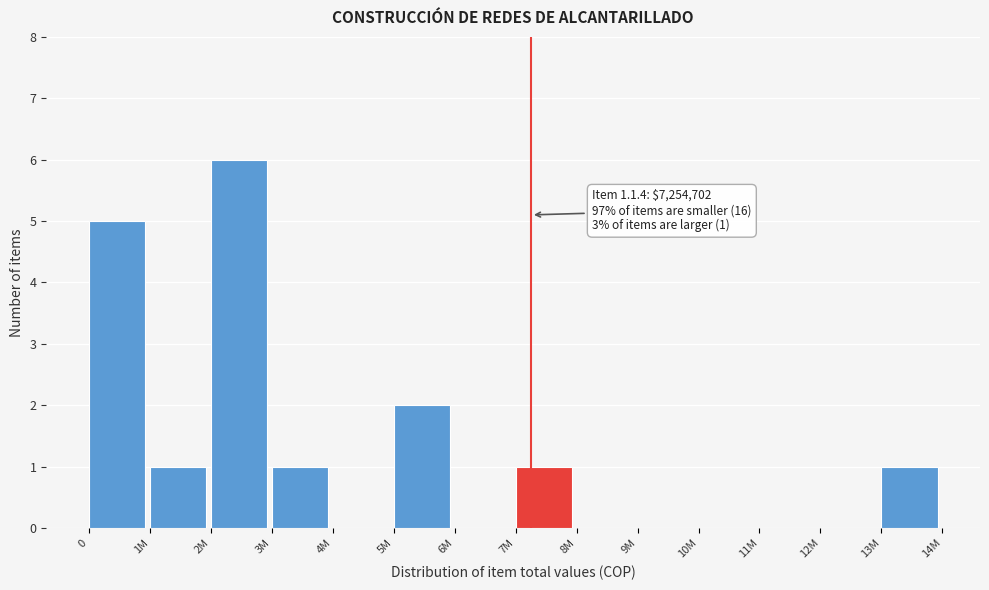

Reading left to right, list all the values displayed in this chart.

0=5	1M=1	2M=6	3M=1	4M=0	5M=2	6M=0	7M=1	8M=0	9M=0	10M=0	11M=0	12M=0	13M=1